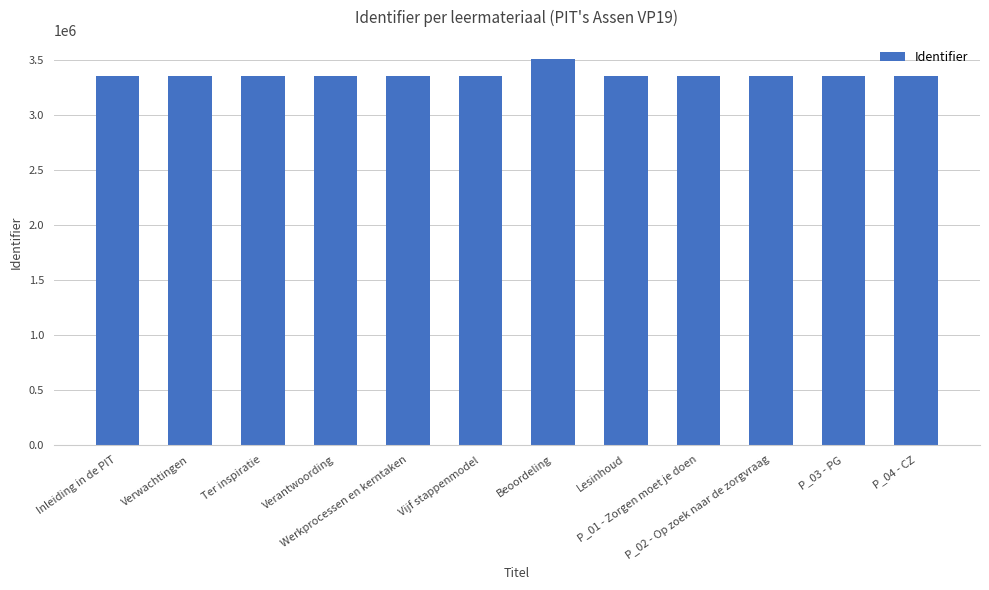

How many bars are there in total?

12